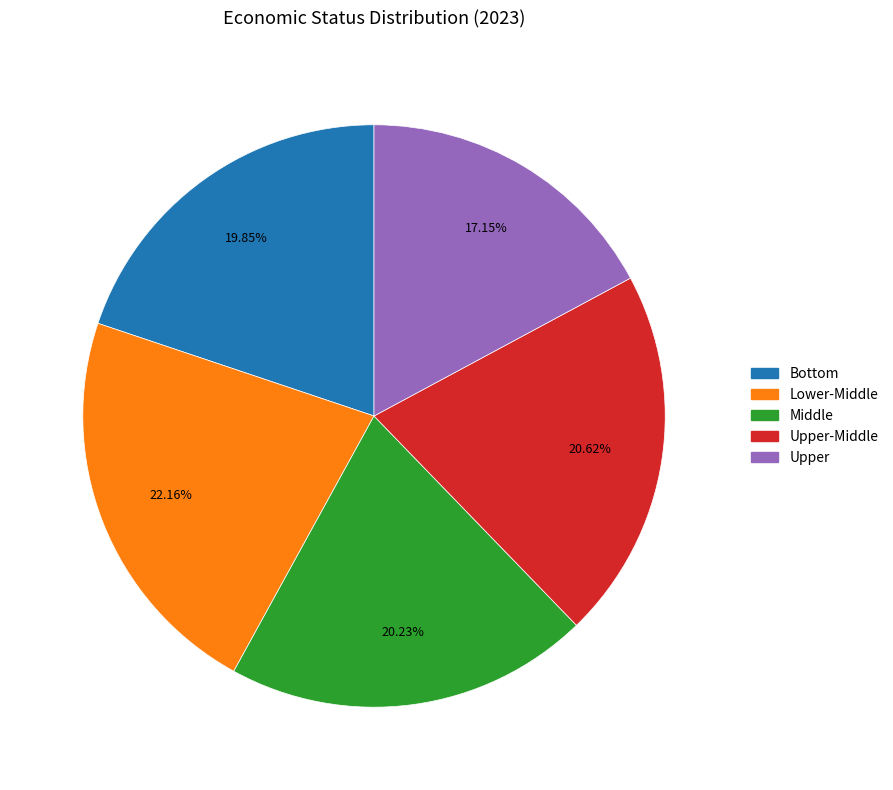

Is there any slice that represents more than half of the pie?

No